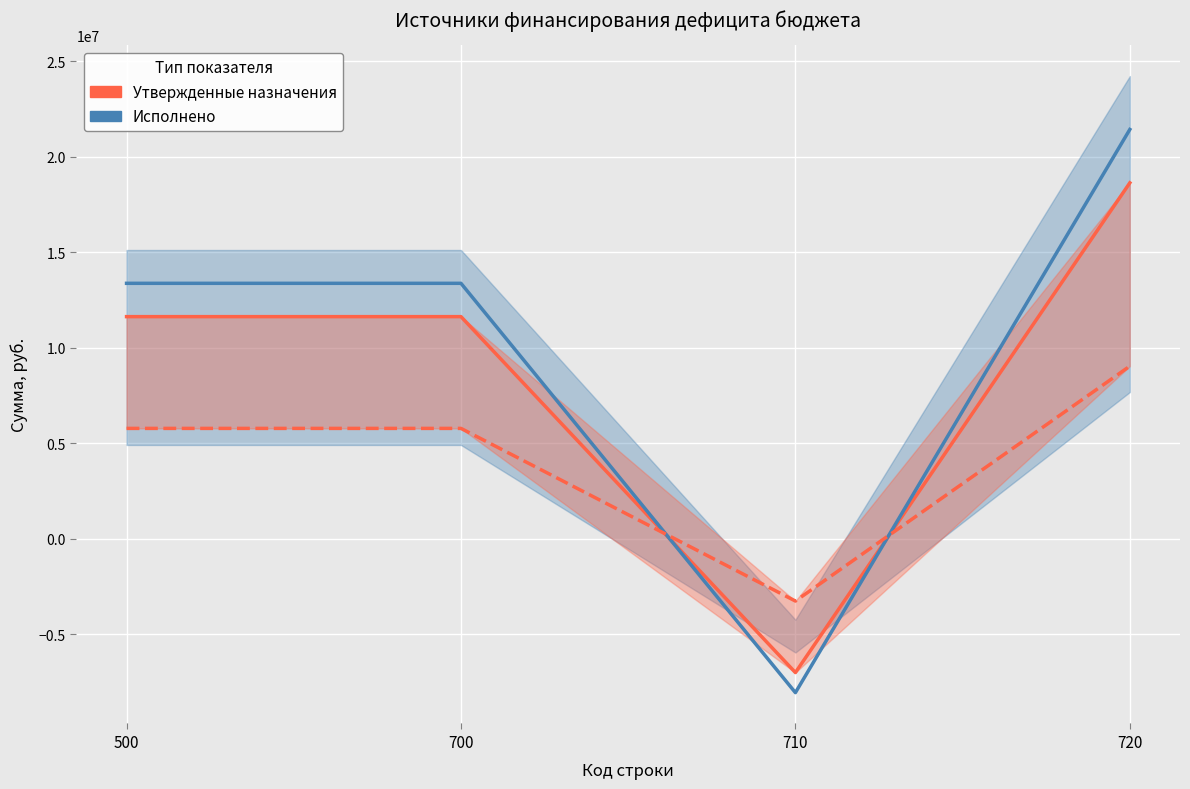

At how many categories does at least one series exceed 14995837?

1